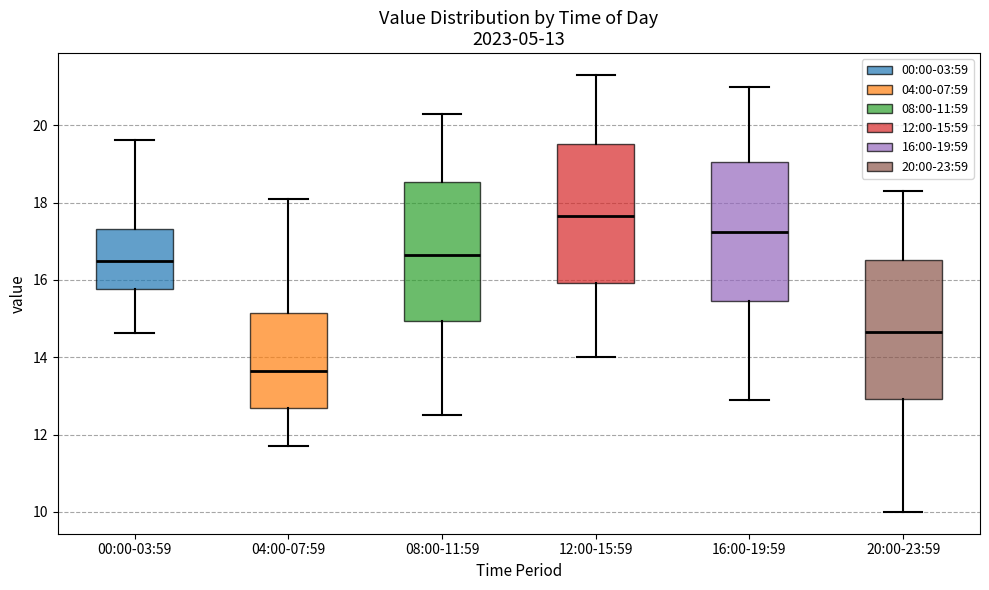

Which box has the highest median line?

12:00-15:59